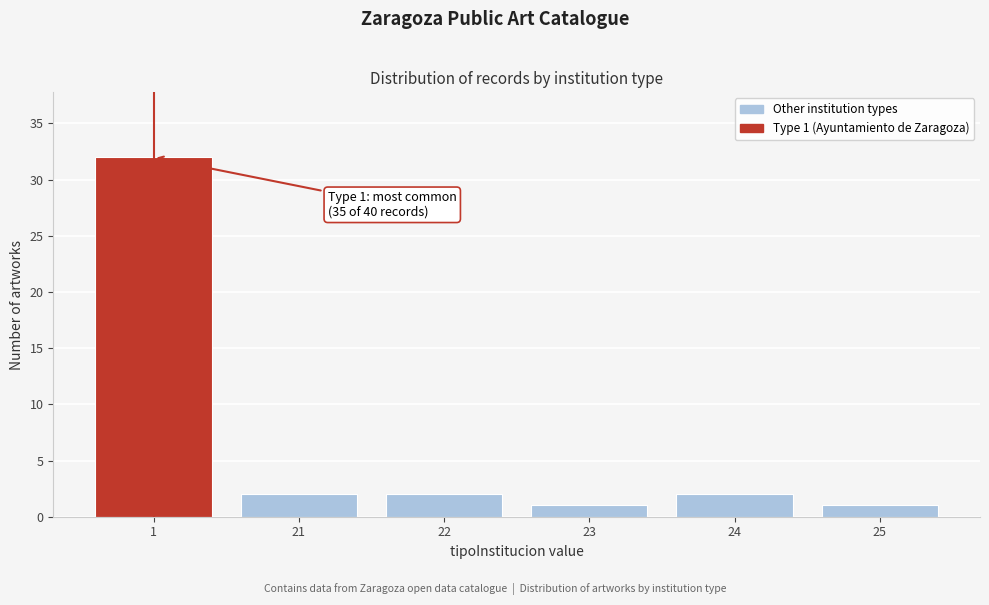

Reading left to right, extract all data points from this chart.

32	2	2	1	2	1